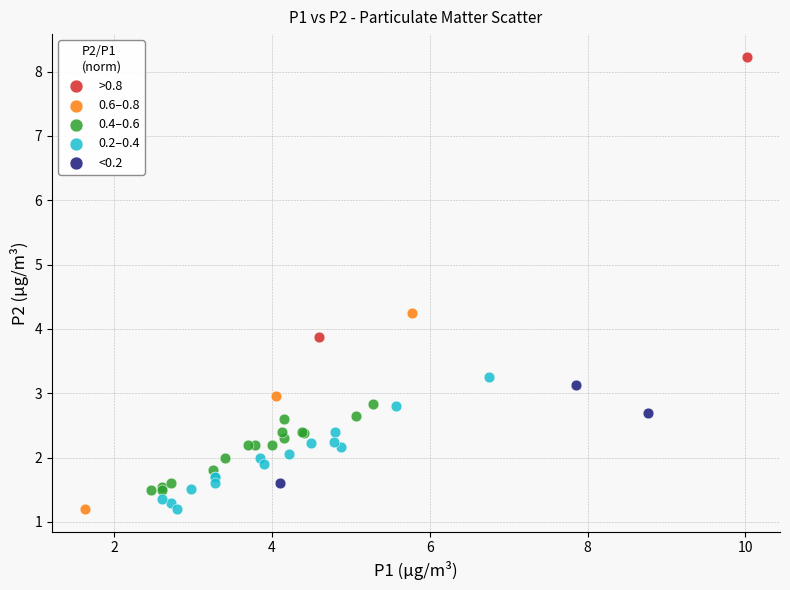

Which series has the largest Y range (max minus min)?

>0.8